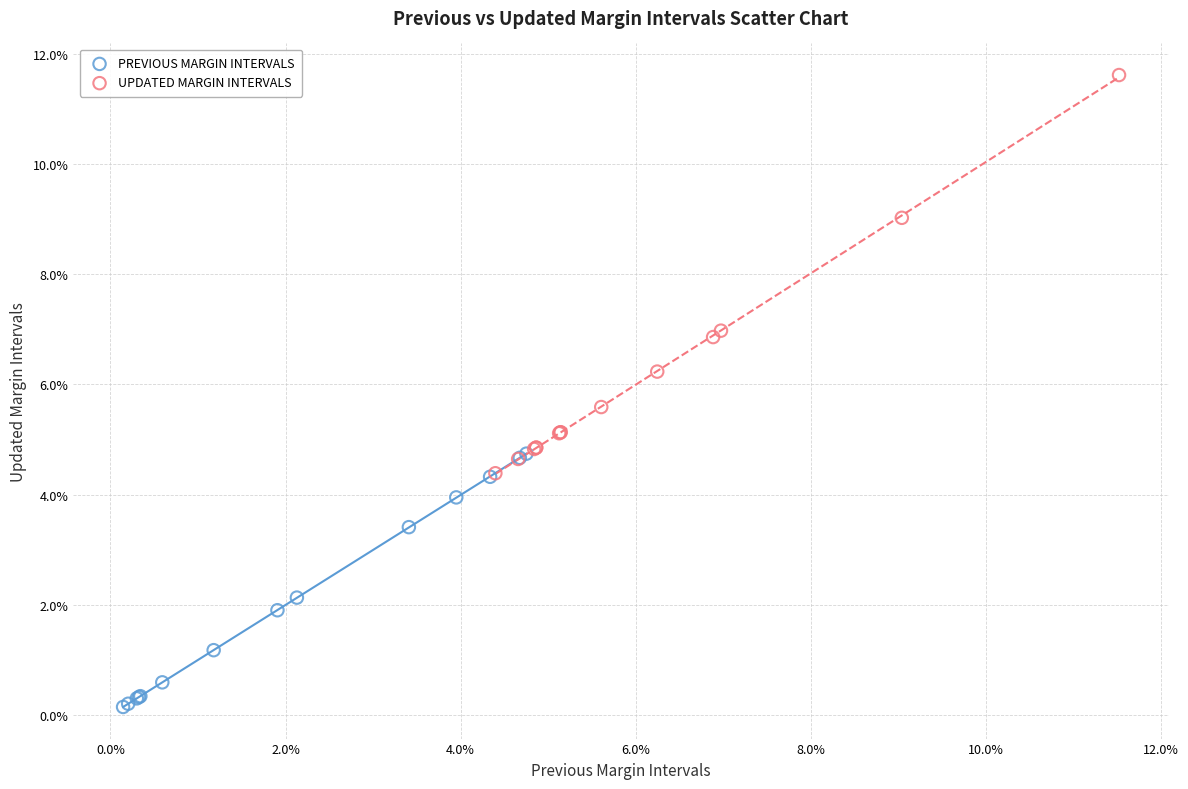

Which series reaches the minimum Y coordinate?

PREVIOUS MARGIN INTERVALS